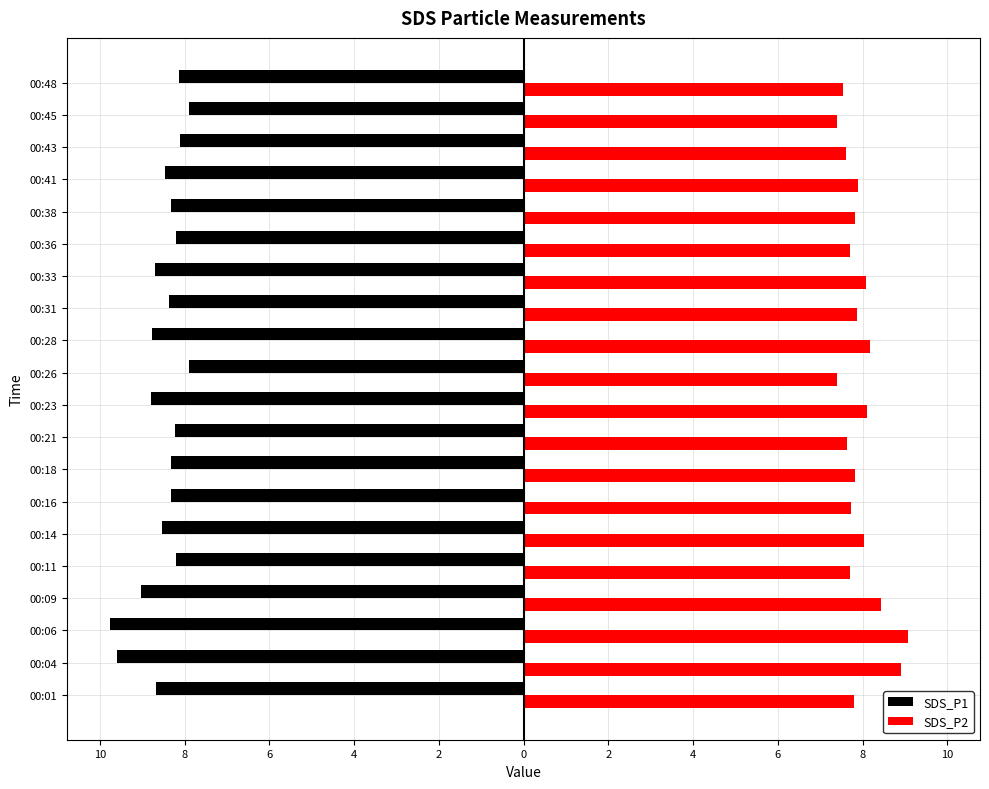

What are all the series names shown in the legend?

SDS_P1, SDS_P2